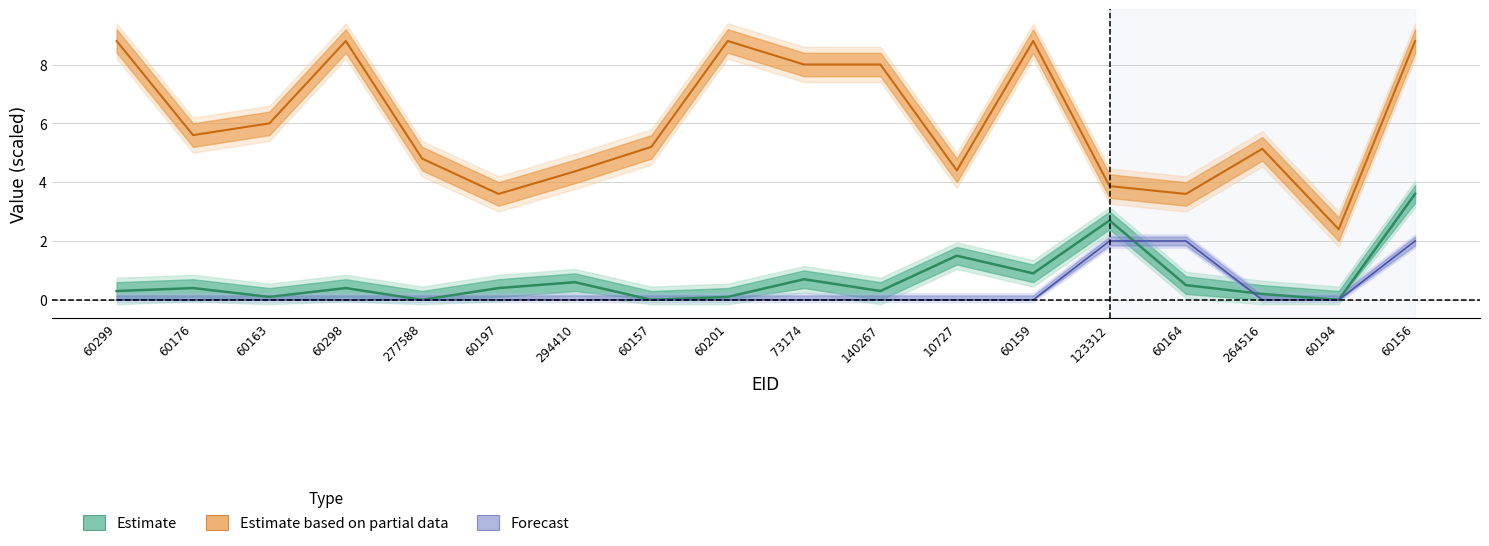

Between 10727 and 60298, which is larger?

10727